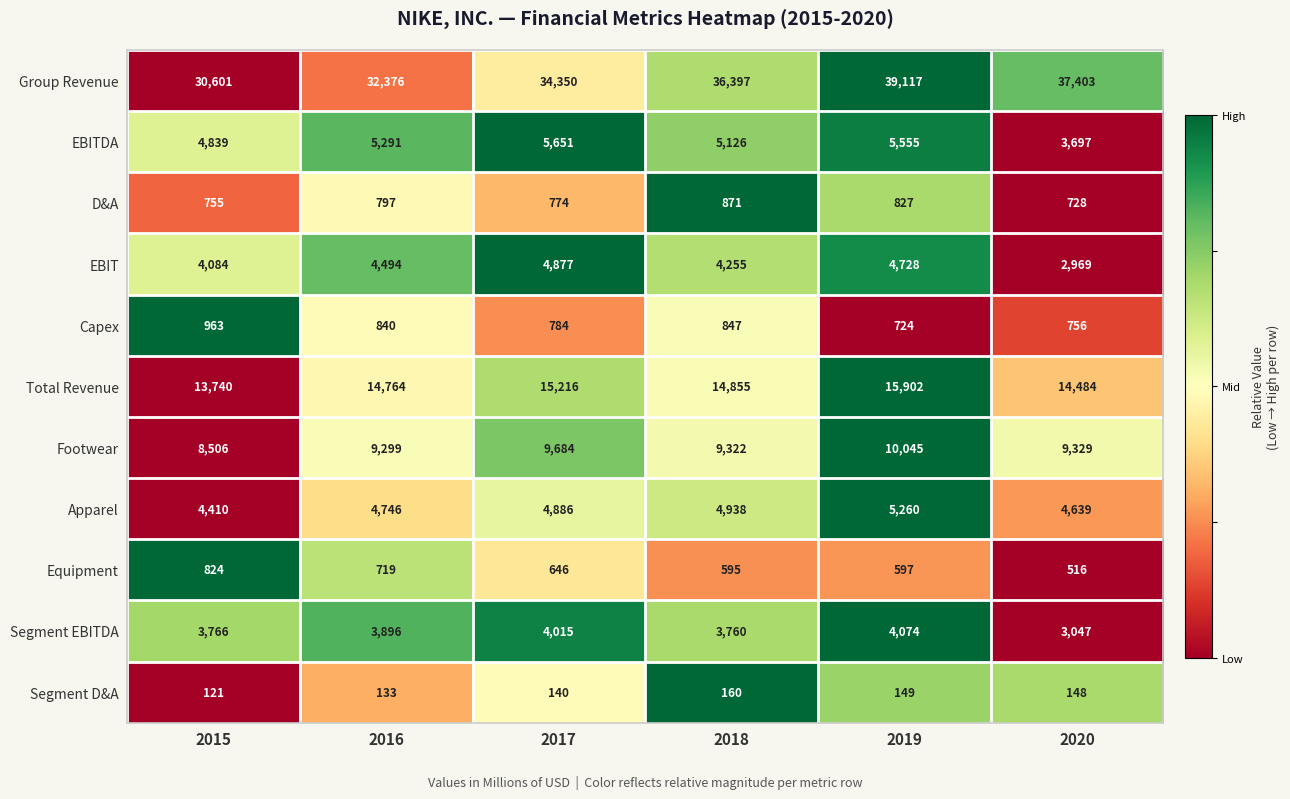

What is the minimum value shown in the chart?

121